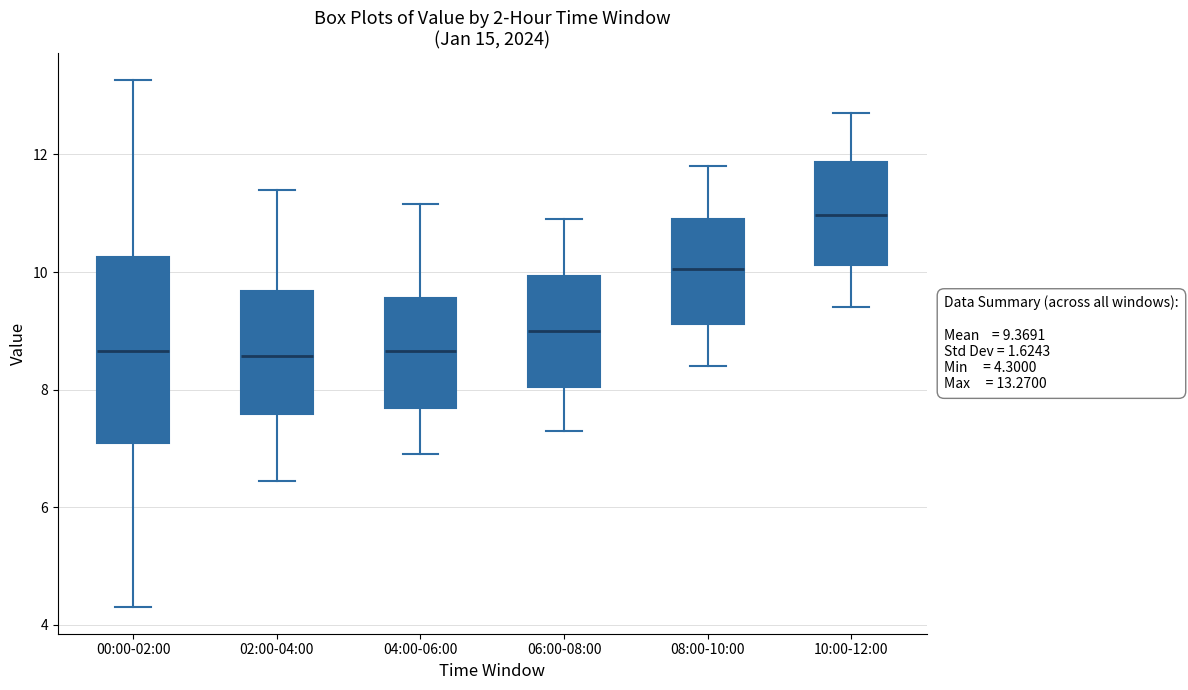

Which box is the tallest, from its lower edge to its upper edge?

00:00-02:00